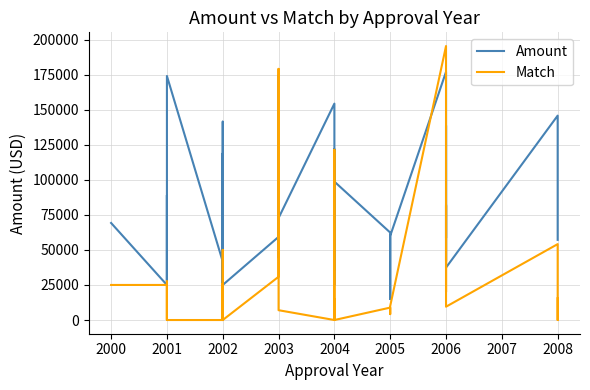

Which series ends up on top after the final intersection of Amount and Match?

Amount